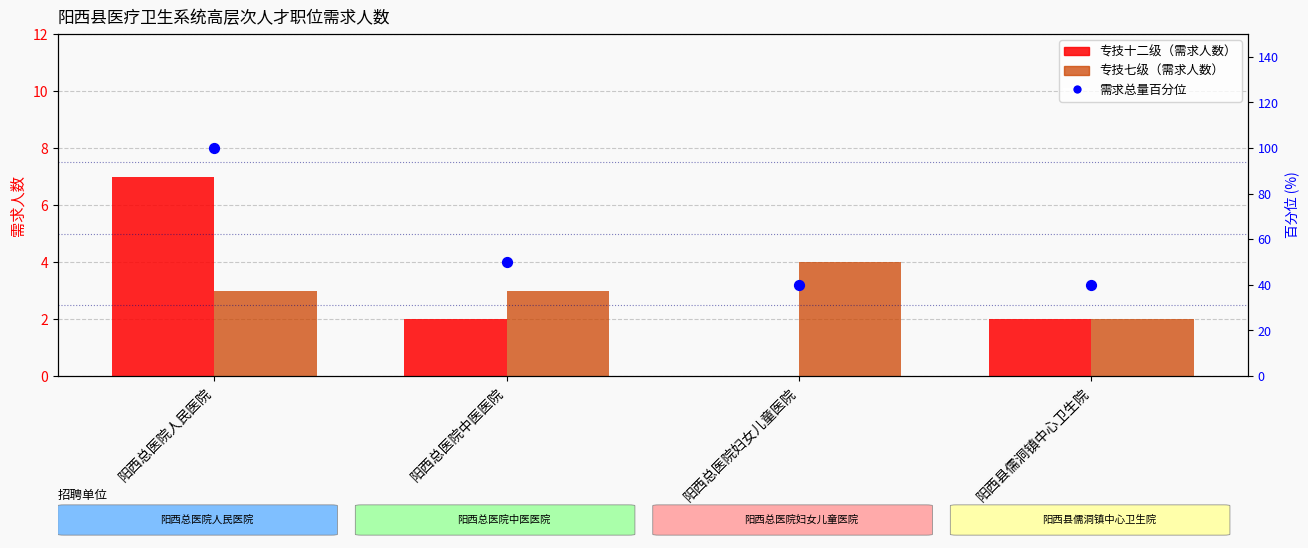

Which series reaches the minimum Y coordinate?

专技十二级